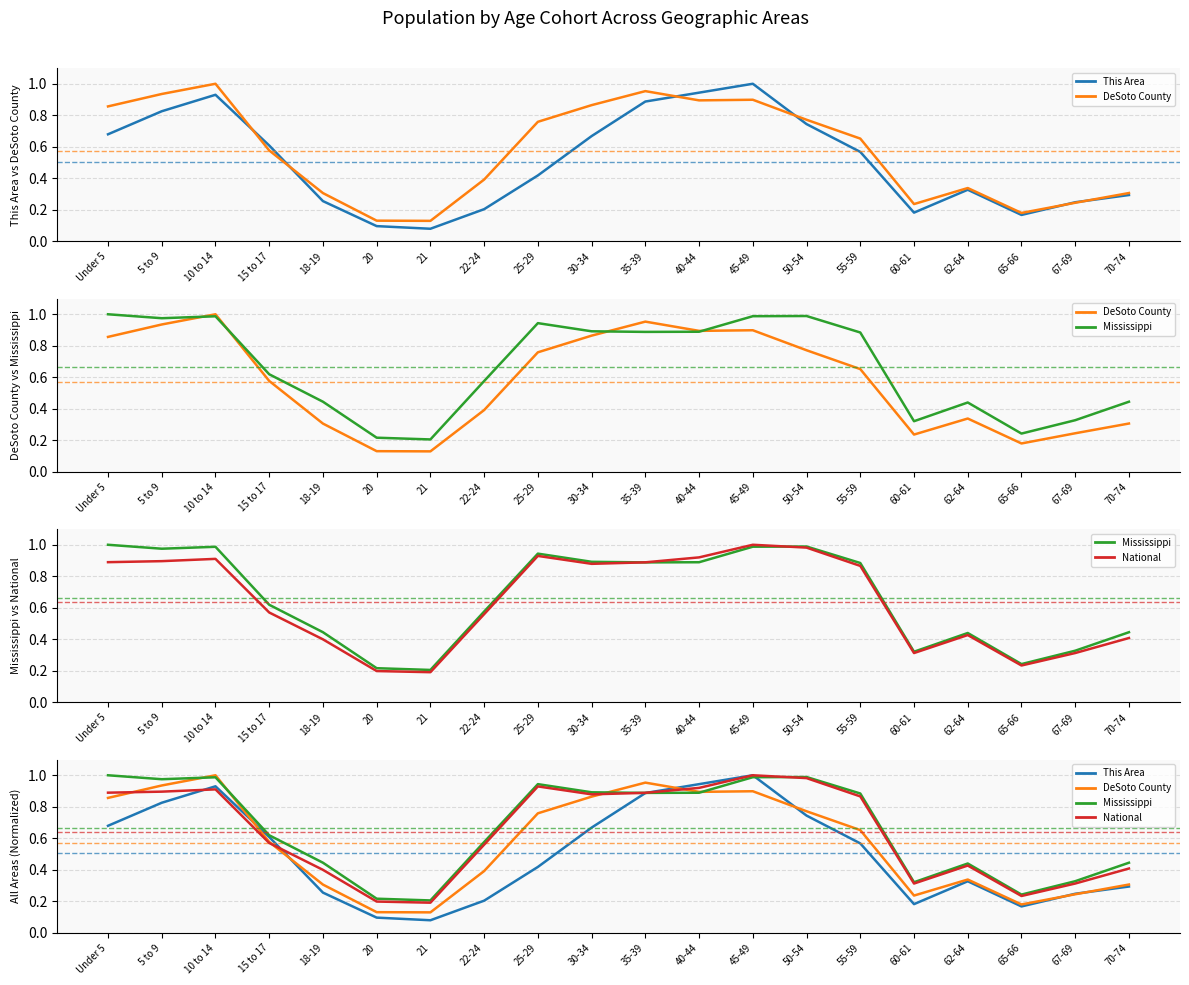

What is the sum of all This Area values?

10.1